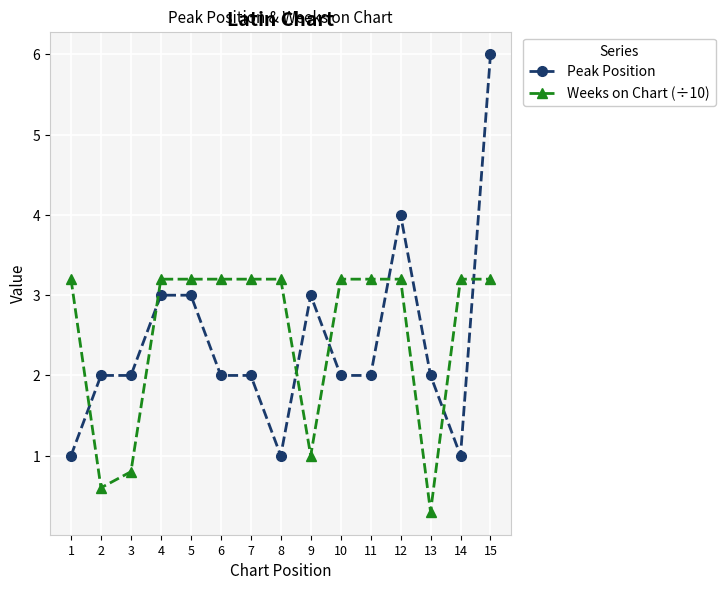

What is the value of the Weeks on Chart (÷10) point at the 4th from the left?

3.2